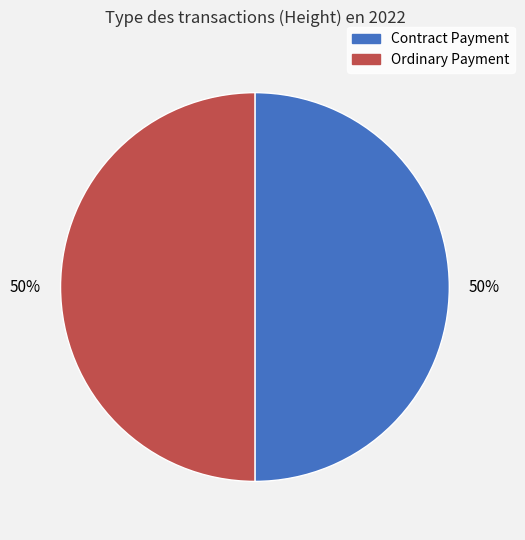

To the nearest percent, what is the difference between the Ordinary Payment and Contract Payment slice percentages?

0%